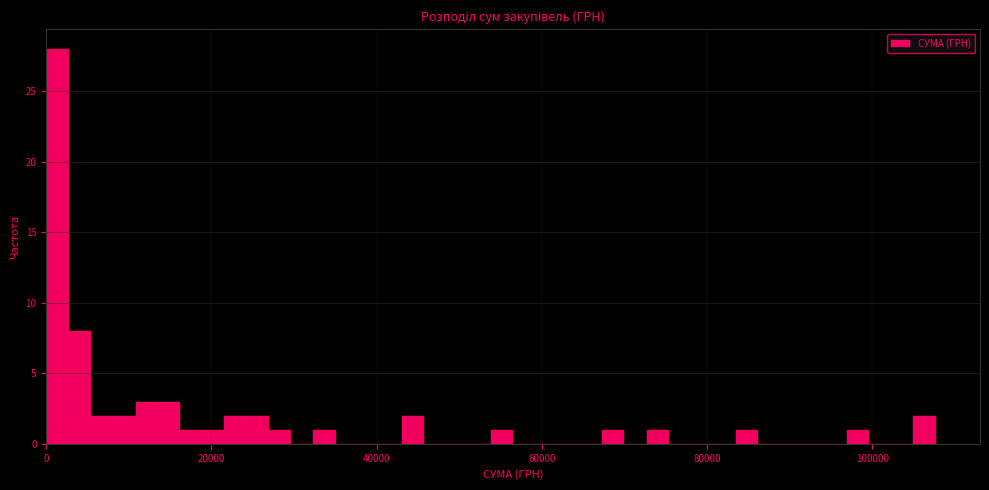

Around what value on the x-axis is the tallest bar? Give the approximate position of its centre, as read against the axis.

2000